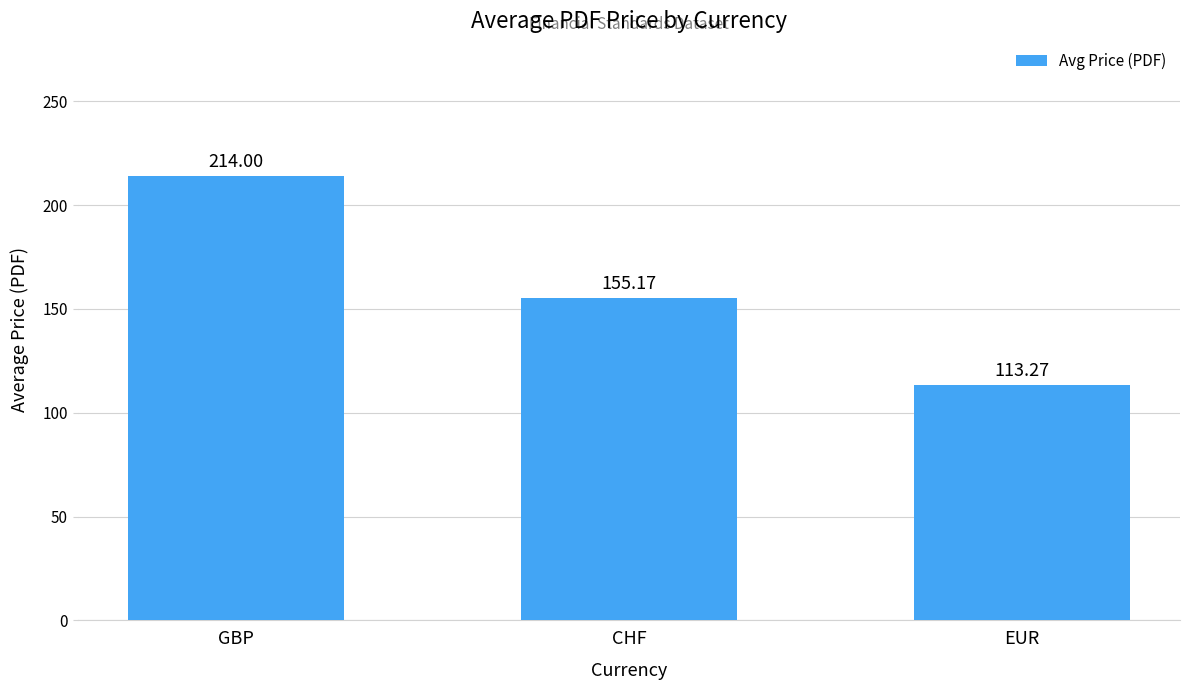

List the labels in order of value, largest first.

GBP, CHF, EUR